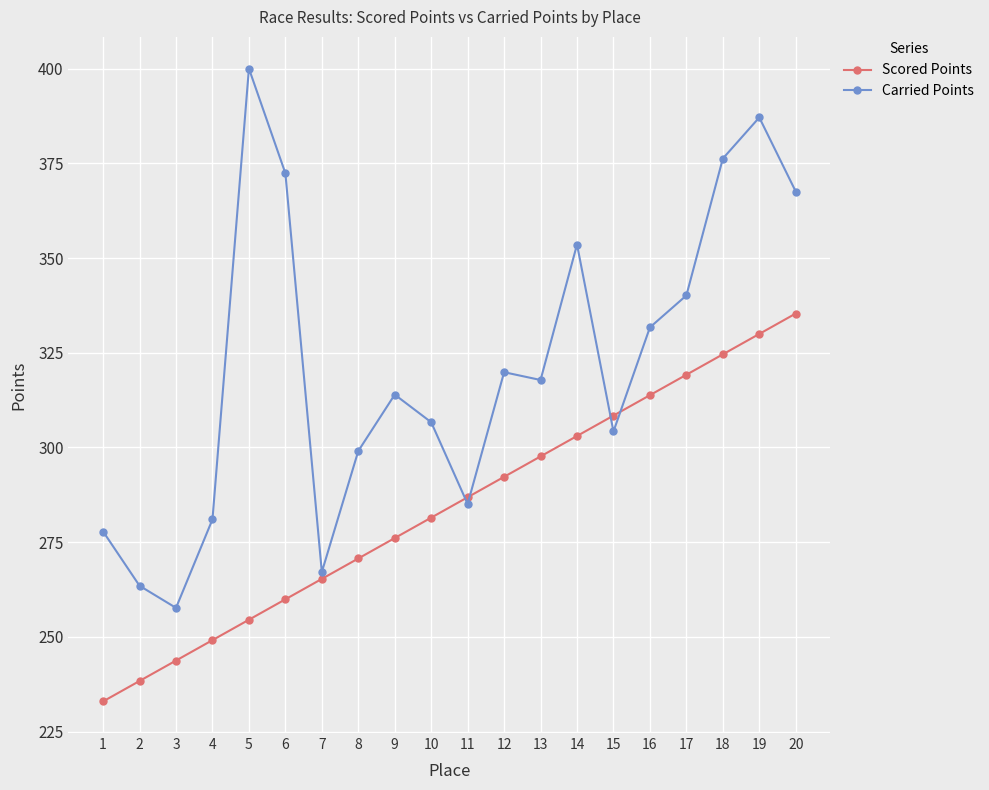

Reading left to right, extract all data points from this chart.

Scored Points: 233.0	238.4	243.8	249.2	254.6	259.9	265.3	270.7	276.1	281.5	286.9	292.3	297.6	303.0	308.4	313.8	319.2	324.6	330.0	335.4
Carried Points: 277.8	263.5	257.7	281.0	400.0	372.4	267.1	299.1	314.0	306.7	285.1	319.9	317.8	353.6	304.2	331.7	340.1	376.2	387.1	367.5